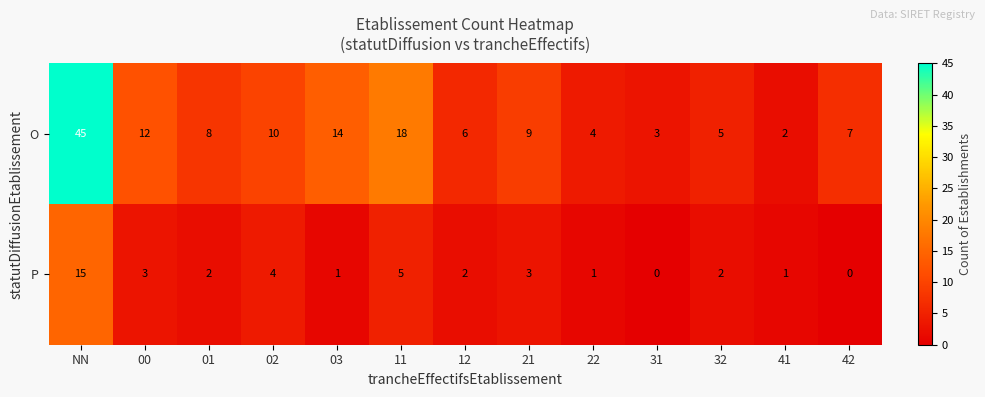

Rank the series at 22 from highest to lowest value.

O, P